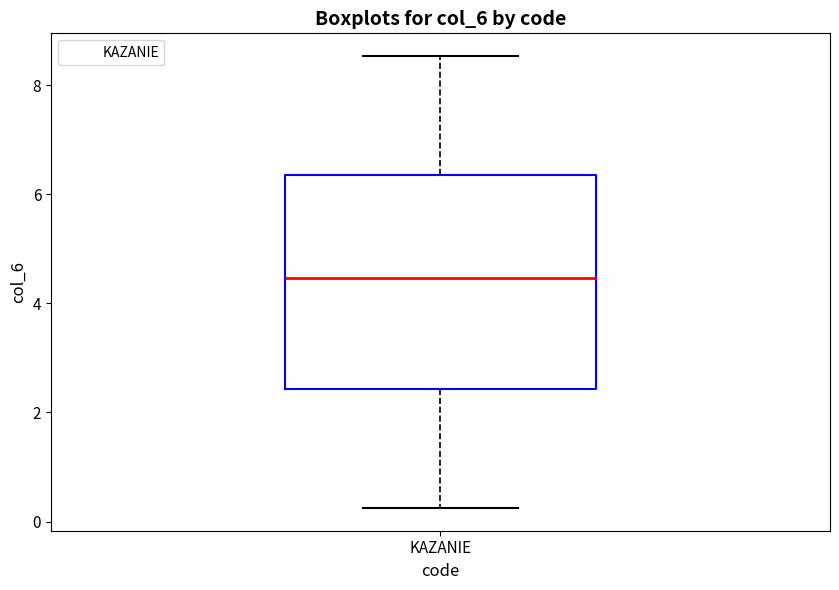

Read this box plot against the y-axis: the position of the median line, the range covered by the box, and the ends of both whiskers. The values are not printed on the chart, so give them approximately, as read against the axis.

median 4.4, box 2.4 to 6.4, whiskers 0.2 to 8.6